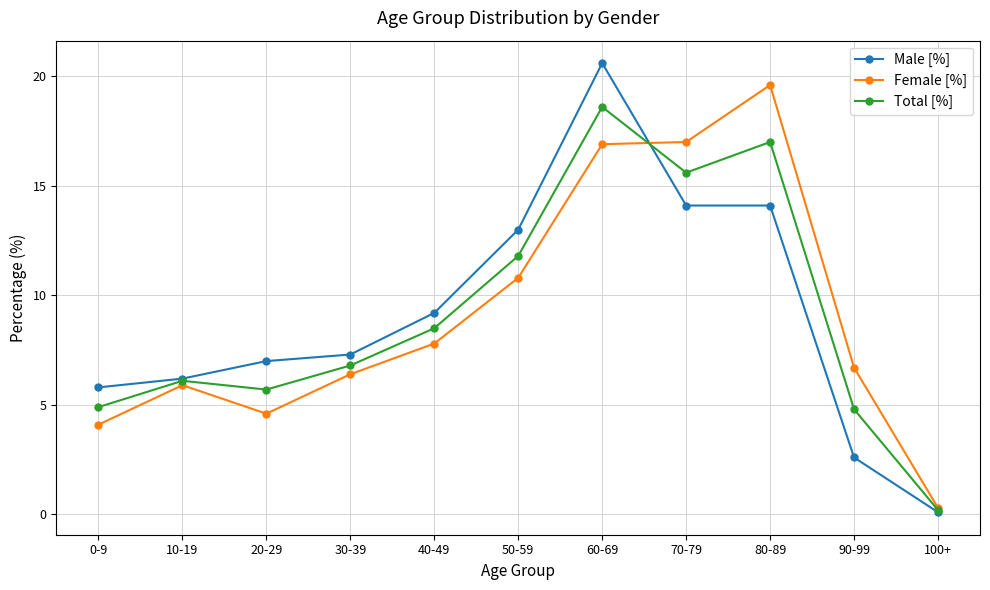

True or false: Female [%] has more than 0 points higher than both neighbors.

True